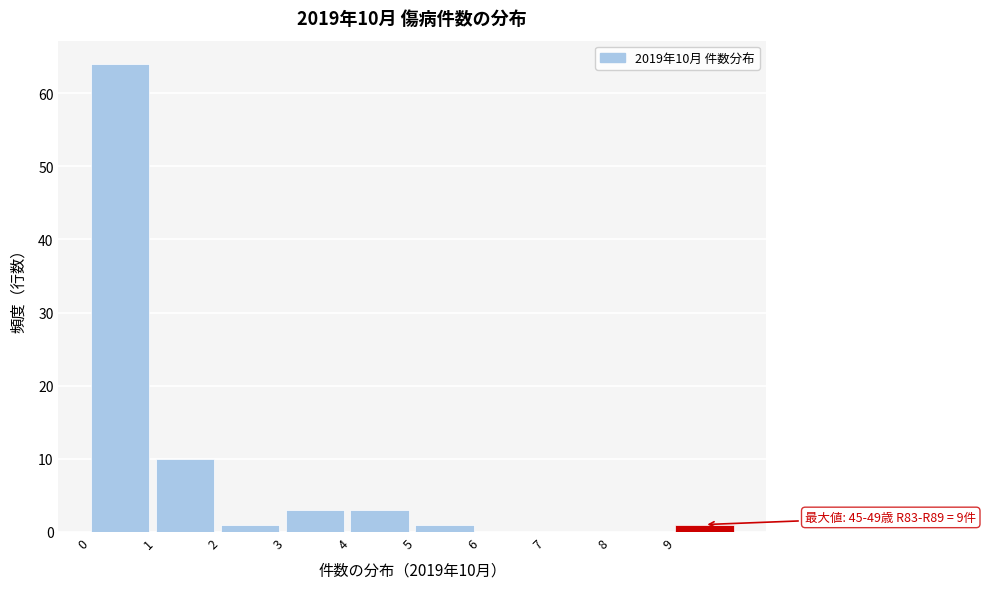

Over which range of the x-axis is the bar tallest?

0 to 1